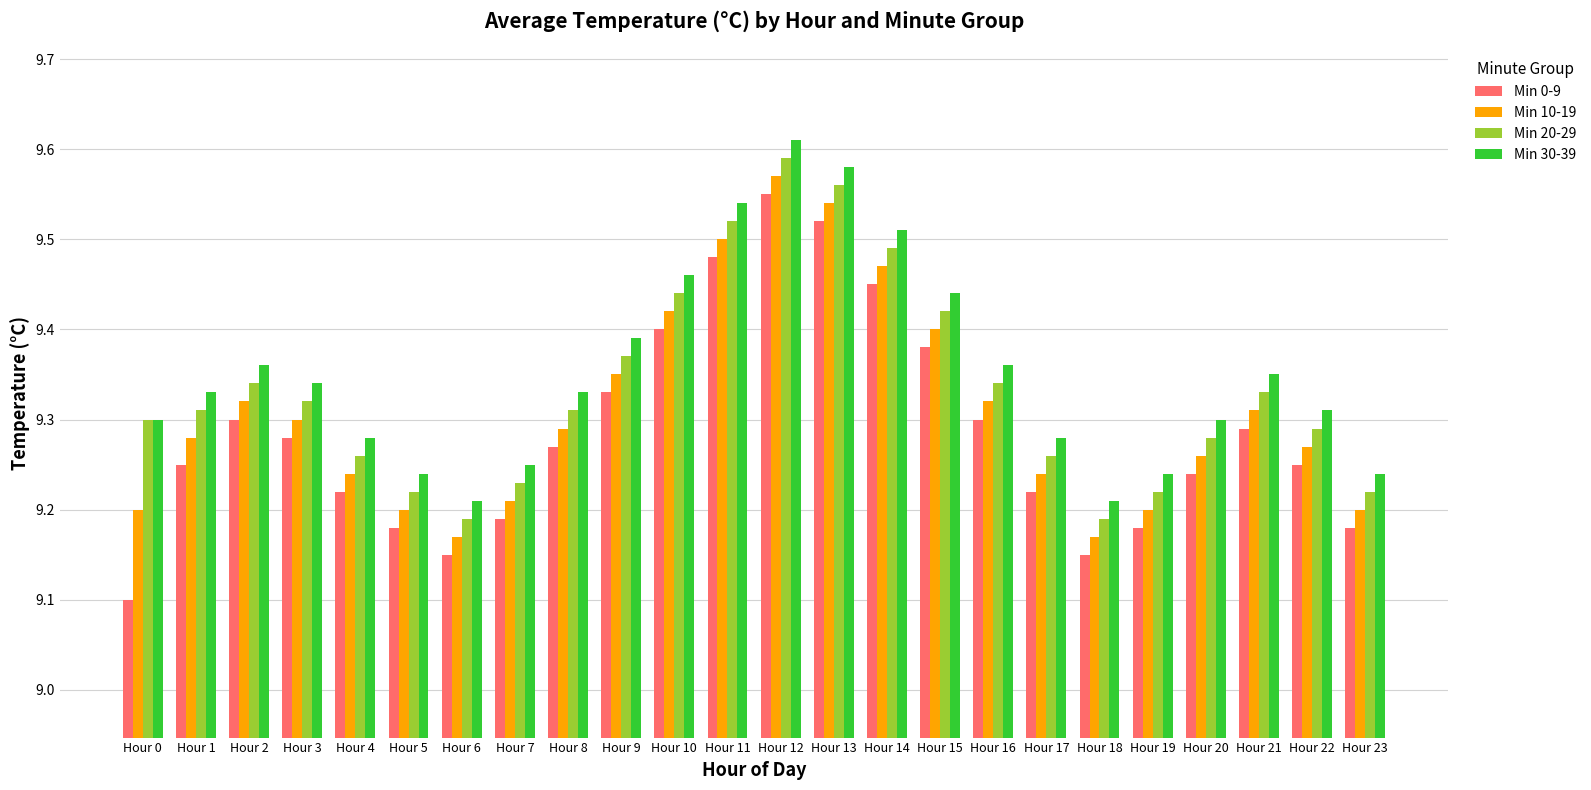

How many bars are there in each group?

4